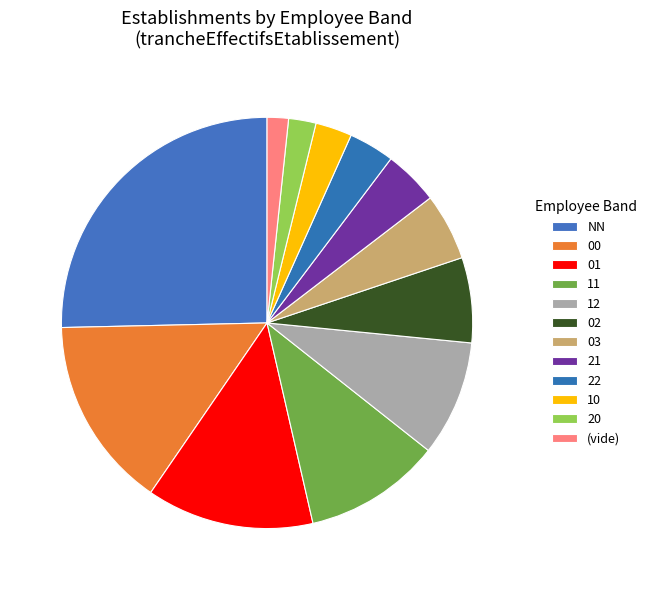

To the nearest percent, what is the difference between the 20 and NN slice percentages?

24%